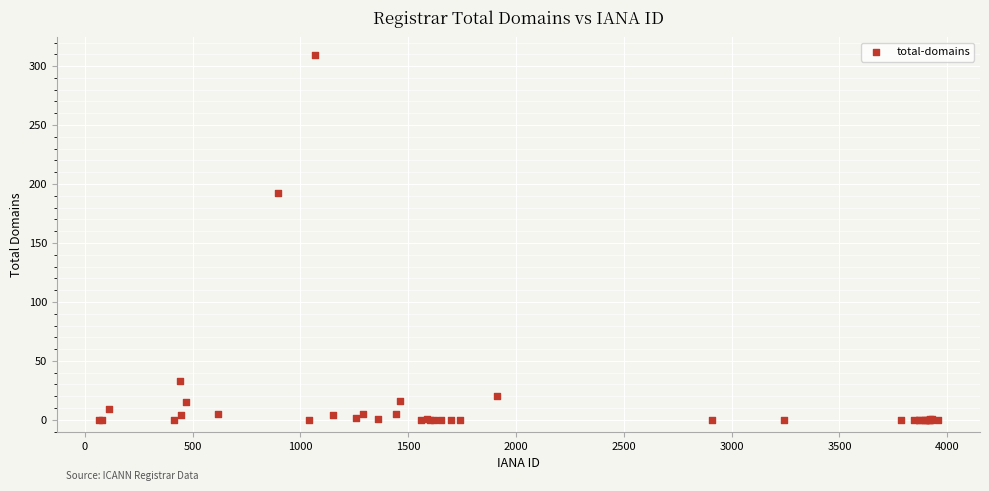

What Y value in the scatter plot is closest to 154?

192